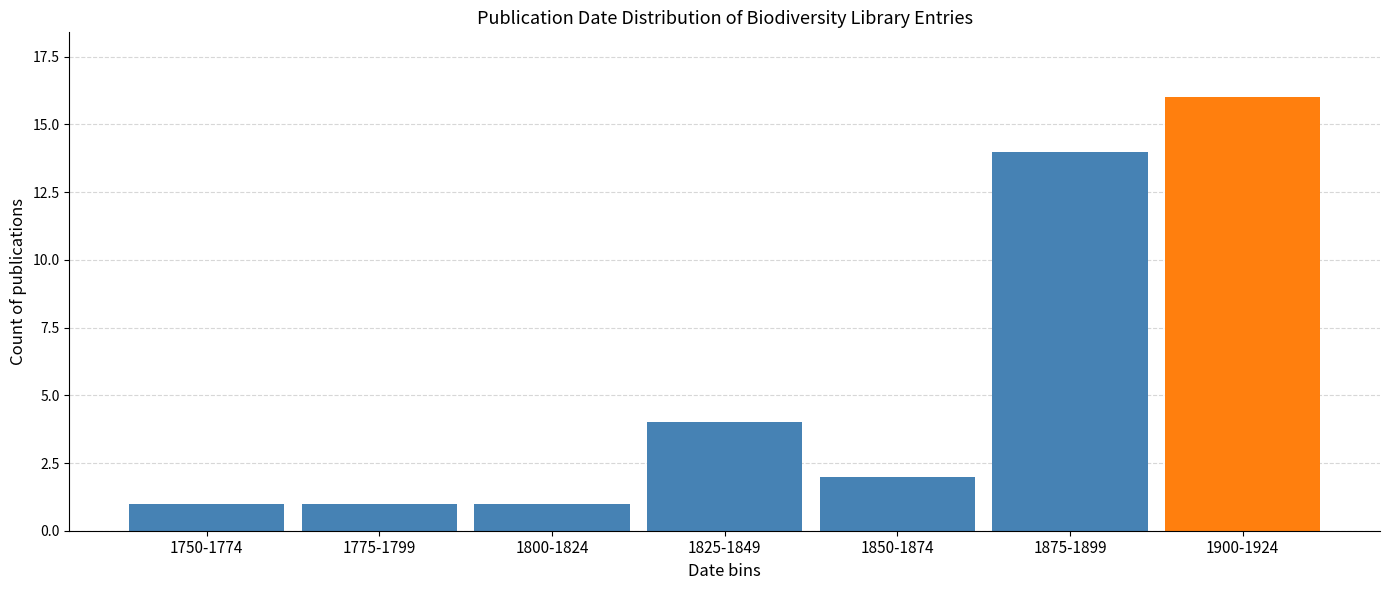

Reading left to right, transcribe all the data shown in this chart.

1750-1774=1	1775-1799=1	1800-1824=1	1825-1849=4	1850-1874=2	1875-1899=14	1900-1924=16